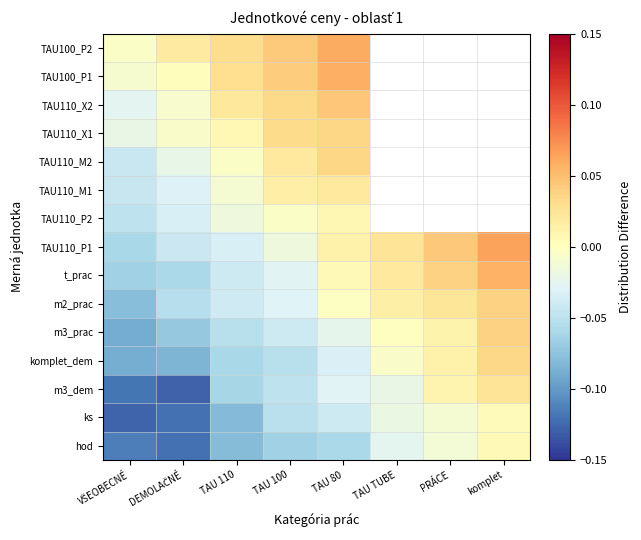

At how many categories does at least one series exceed 0?

7